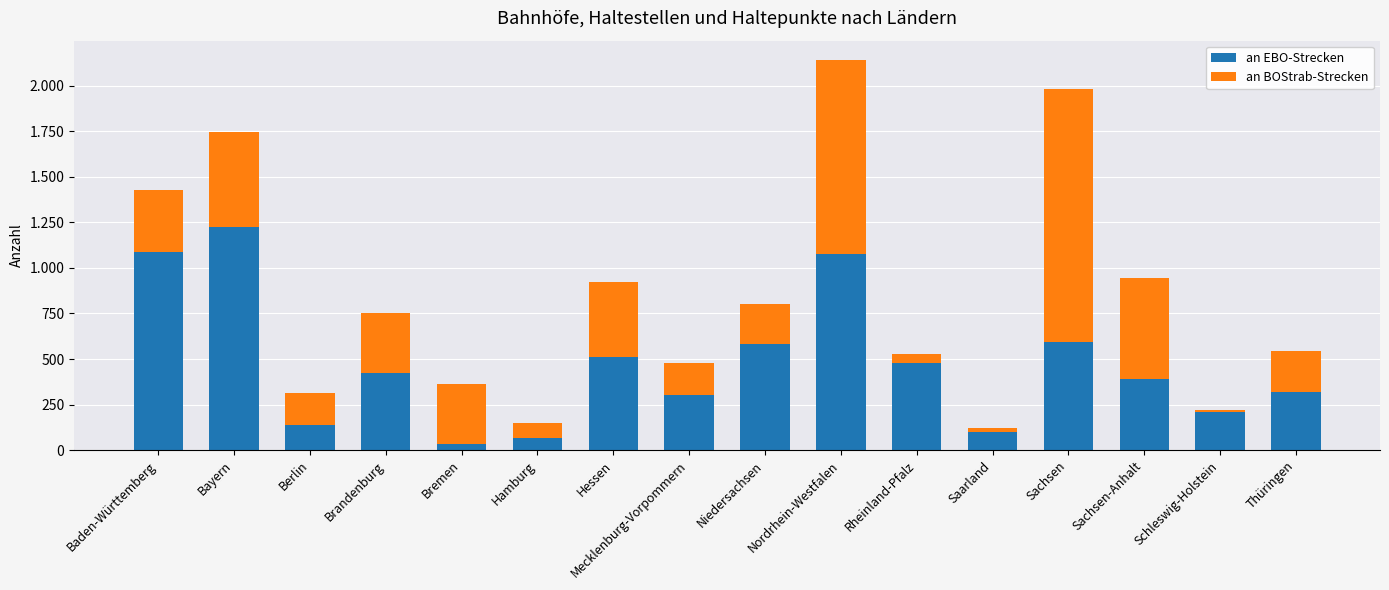

At which category is the sum across all series the highest?

Nordrhein-Westfalen